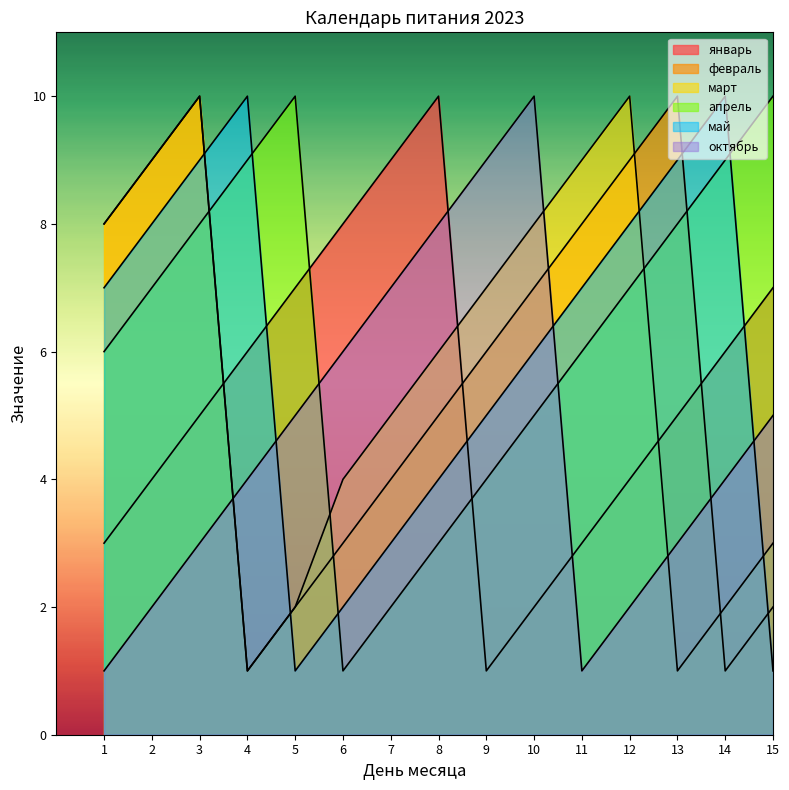

The value of январь at 9 is 1. True or false?

True